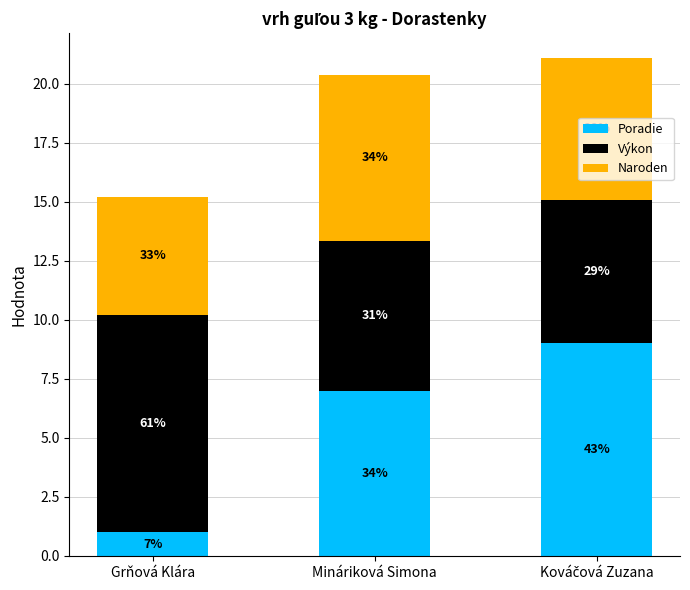

Is it true that Poradie equals 1.0 at Grňová Klára?

True